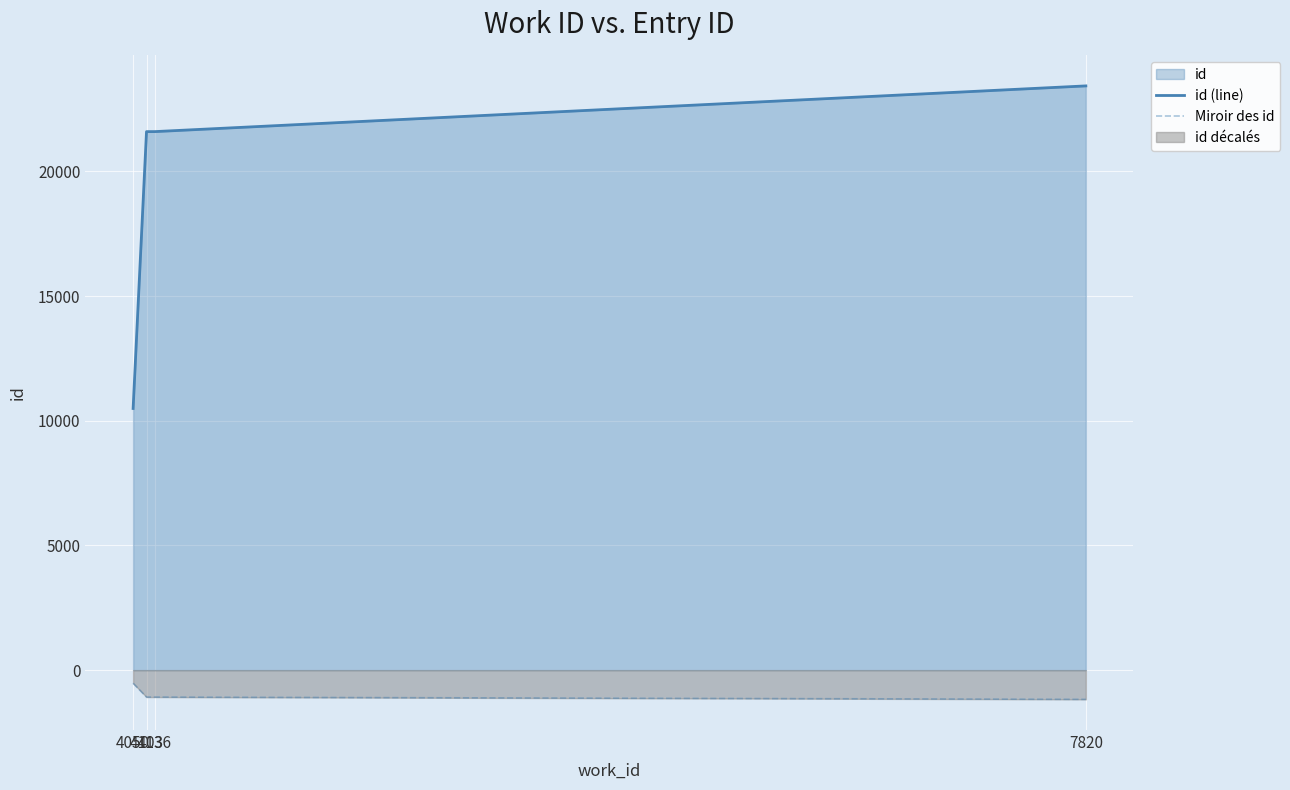

What is the maximum value shown in the chart?

23429.0